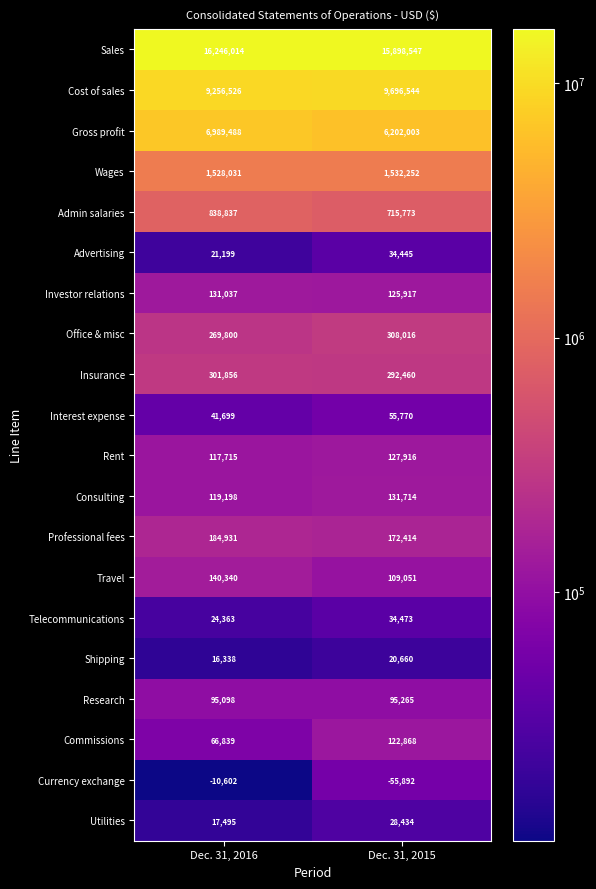

What is the average value of the Insurance series?

297158